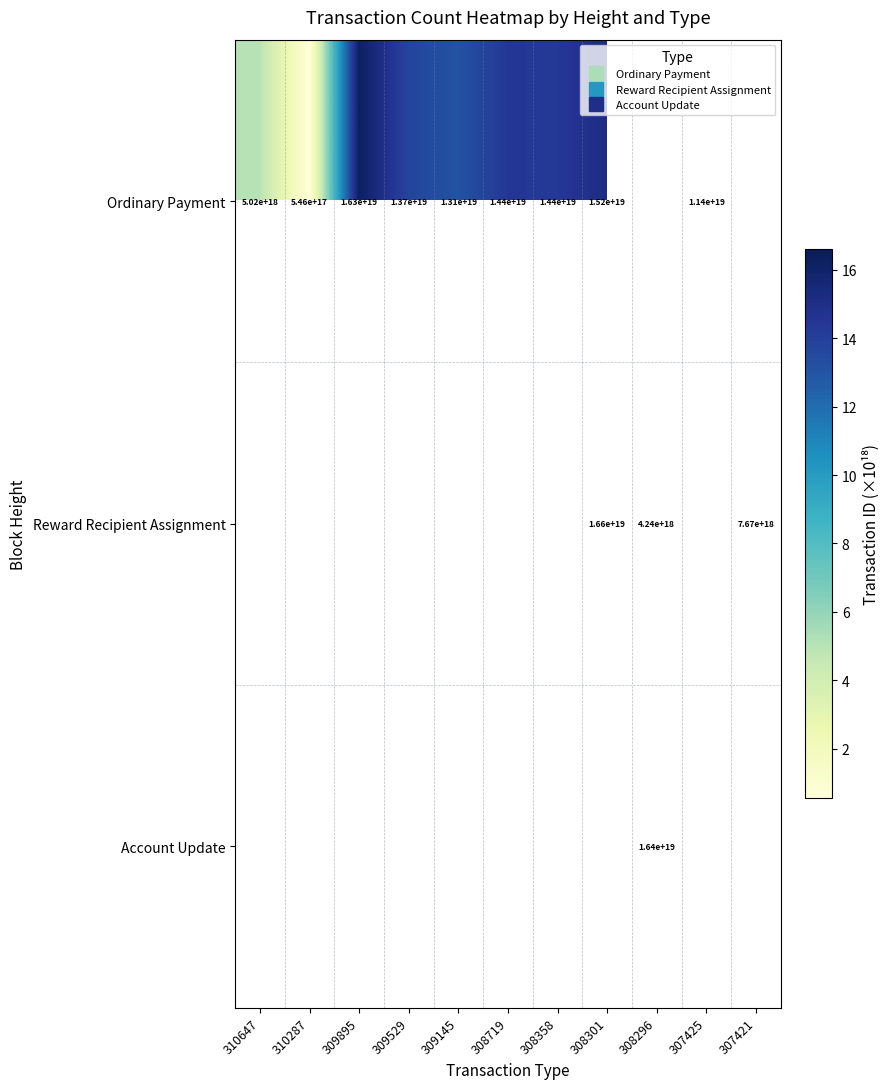

What is the difference between the Reward Recipient Assignment values at 309145 and 308301?

16.6